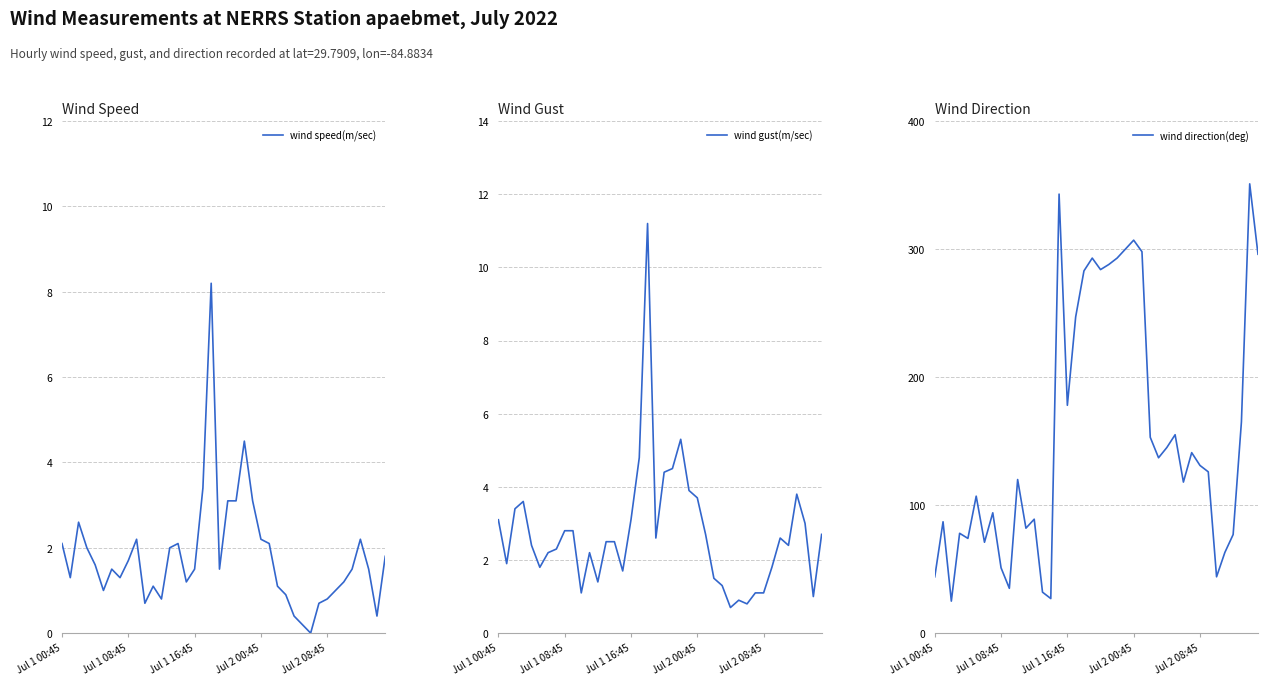

At which category is the sum across all series the highest?

38